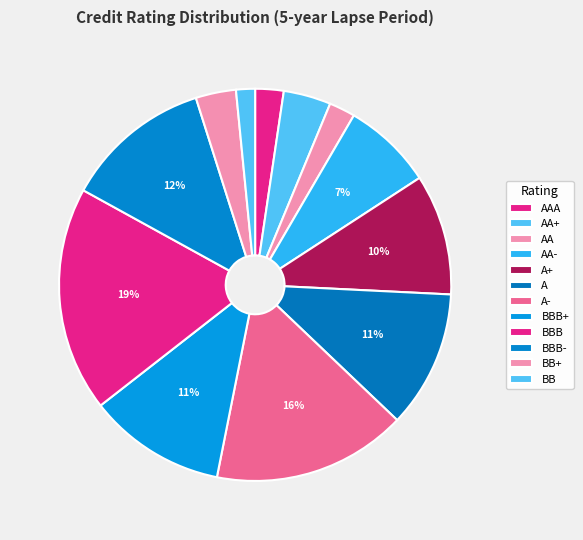

How much of the chart is everything except BBB?

81.4%